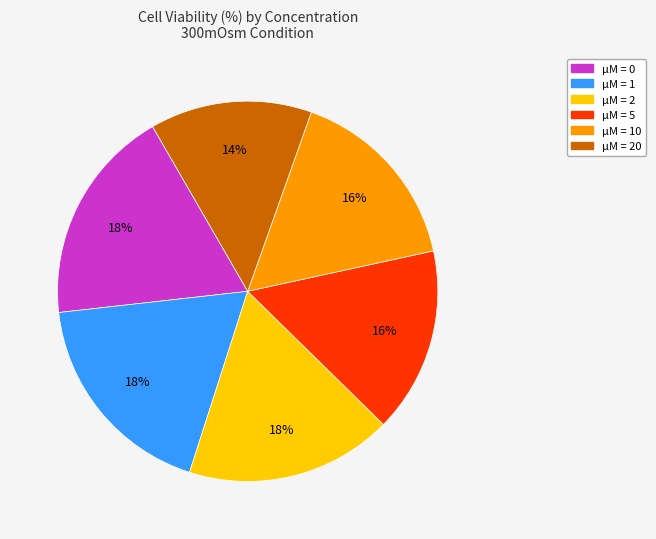

The μM = 2 slice represents 18% of the pie. True or false?

True